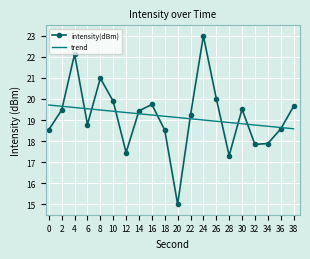

Is the value of intensity(dBm) at 30 greater than the value of trend at 24?

Yes